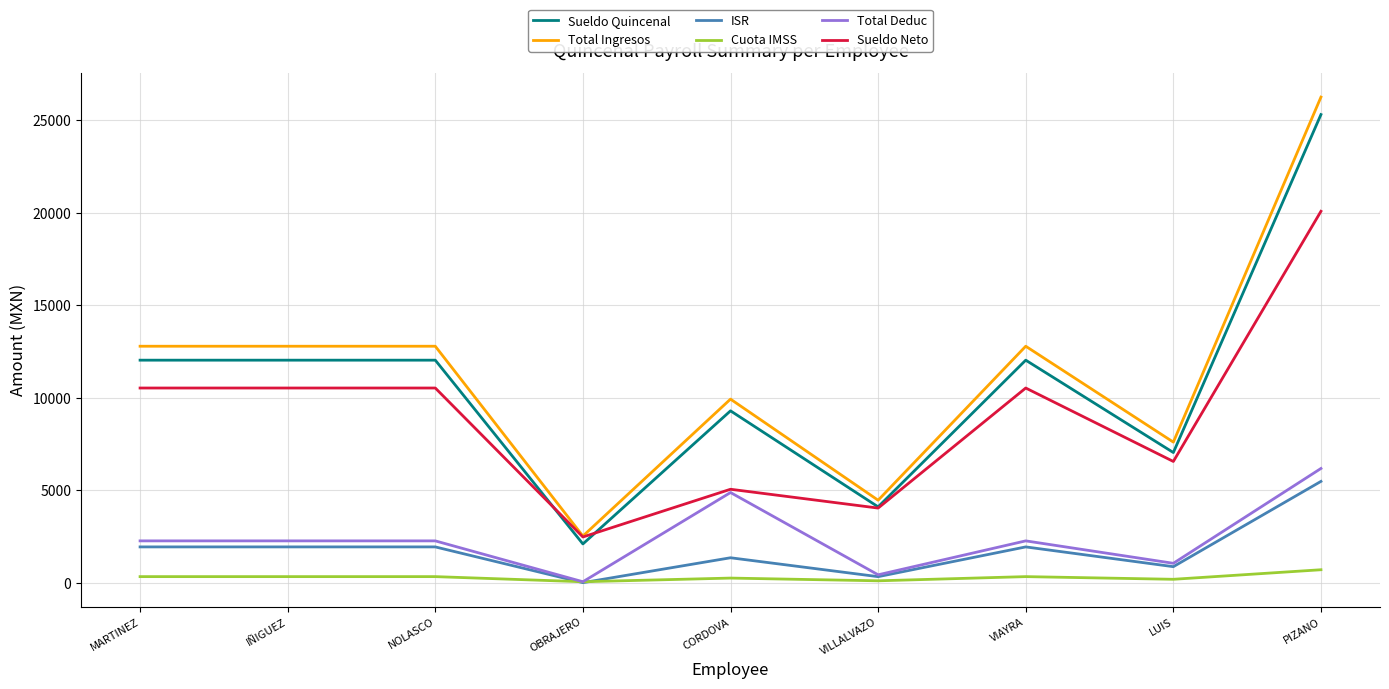

What value does the Total Ingresos series have at LUIS?

7599.0